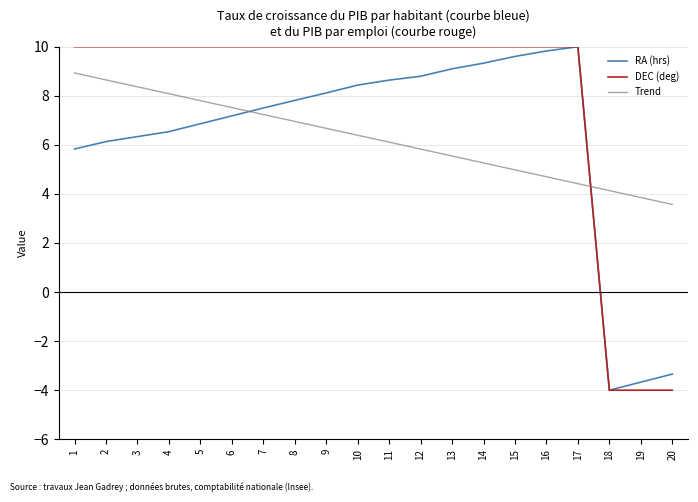

What is the spread (max minus min) of values at 18?

8.1